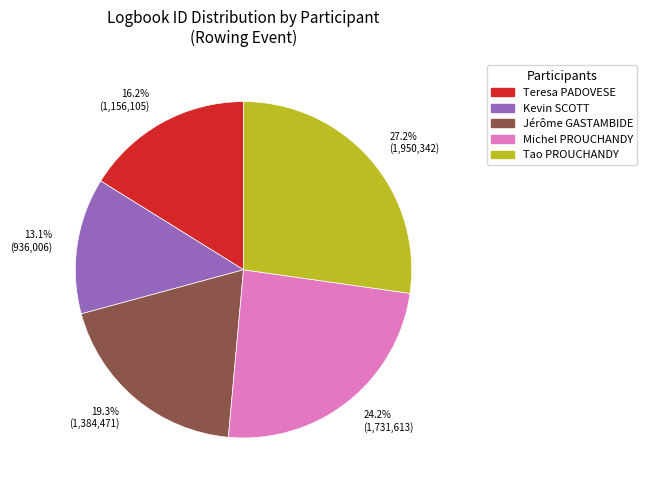

Does 24.2% (1,731,613) account for over 50% of the chart?

No